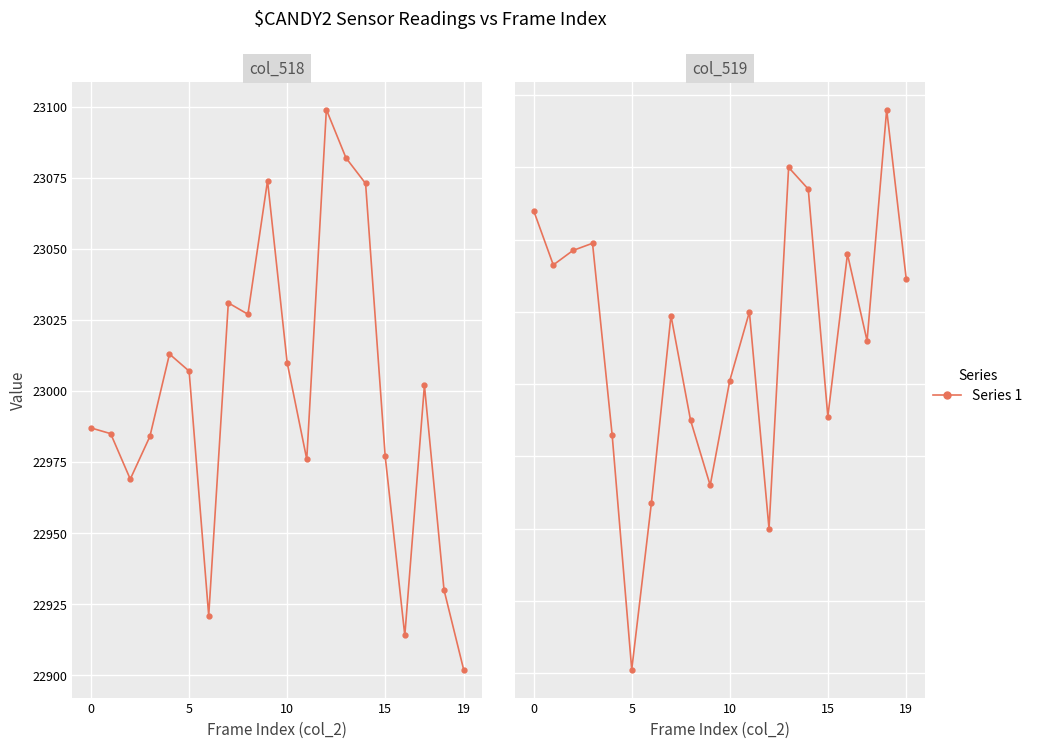

Which label corresponds to the smallest value in the chart?

19